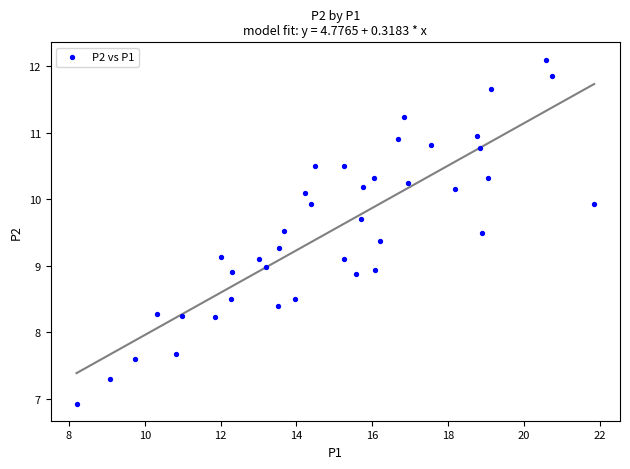

What is the range of Y values (max minus min)?

5.2